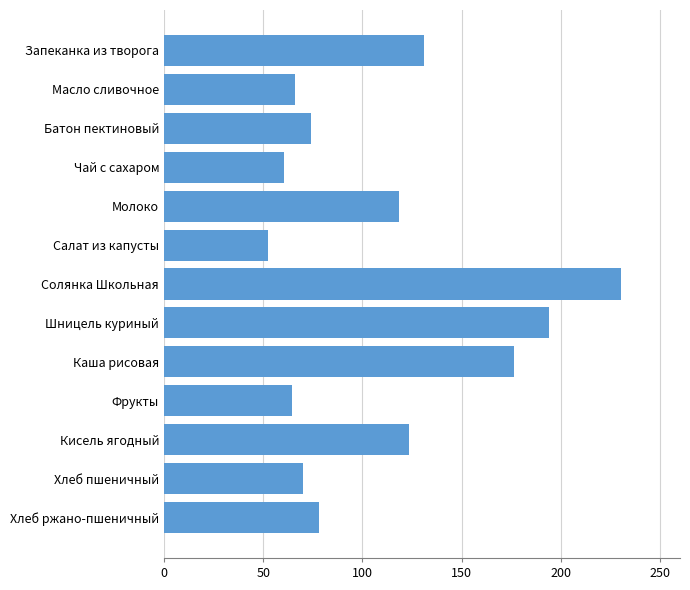

What is the sum of the values at Чай с сахаром and Батон пектиновый?

134.3